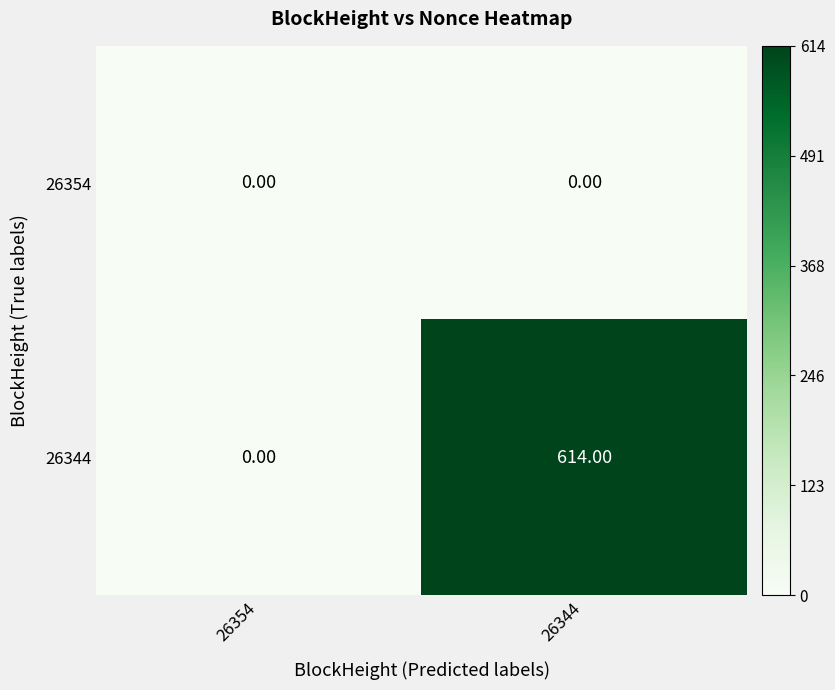

List the series in order of their overall mean, highest first.

26344, 26354